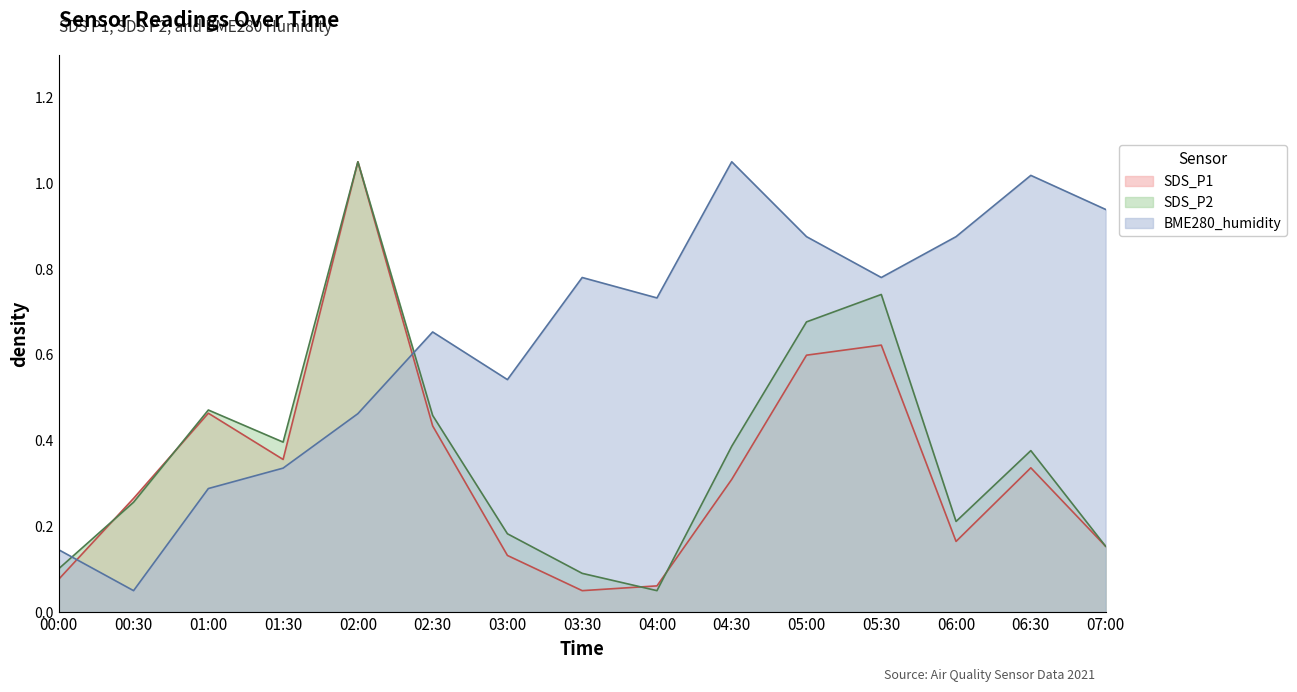

Where do SDS_P1 and SDS_P2 first cross each other?

00:00 and 00:30